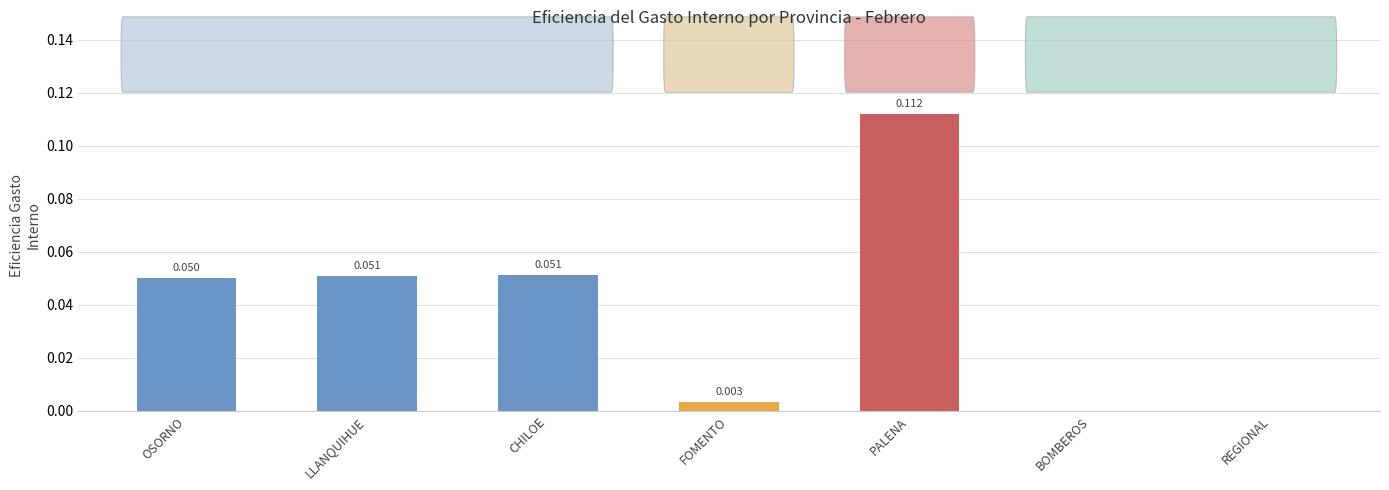

At which category does the chart reach its peak across all series?

PALENA